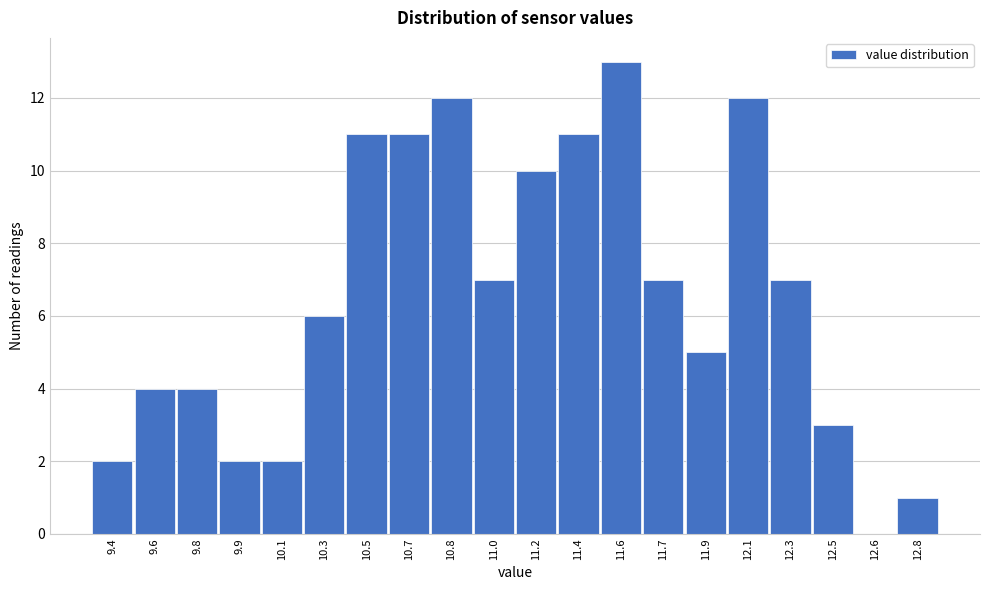

Reading right to left, list all the values displayed in this chart.

12.8=1	12.6=0	12.5=3	12.3=7	12.1=12	11.9=5	11.7=7	11.6=13	11.4=11	11.2=10	11.0=7	10.8=12	10.7=11	10.5=11	10.3=6	10.1=2	9.9=2	9.8=4	9.6=4	9.4=2